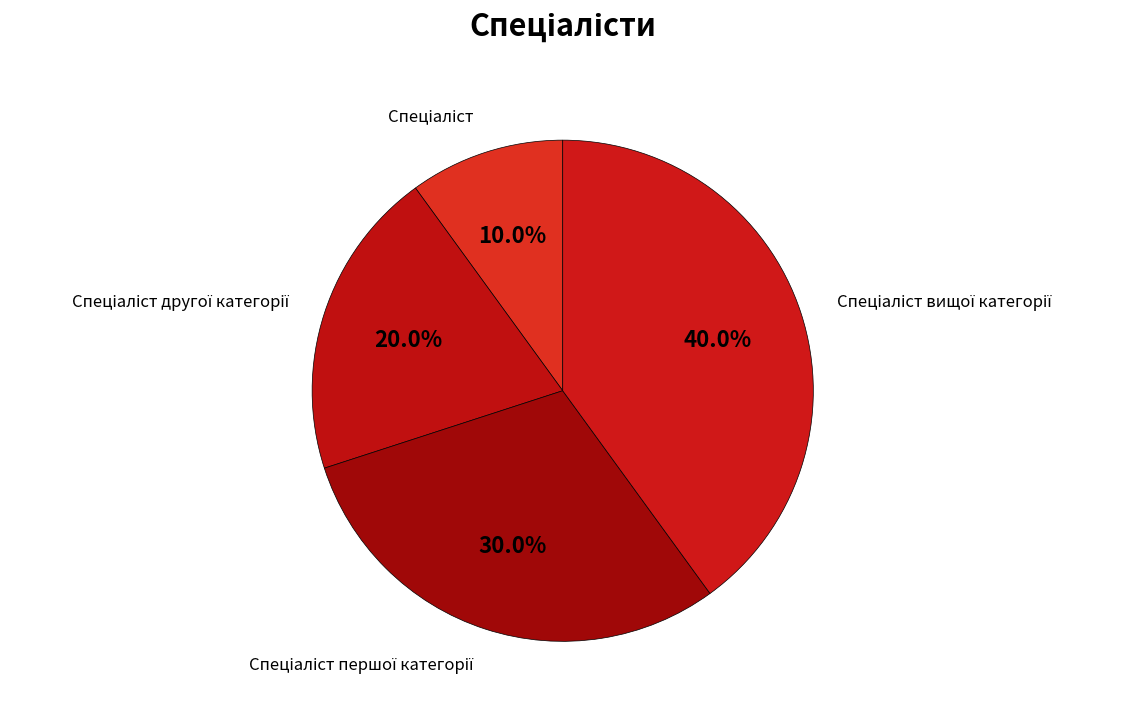

Is there any slice that represents more than half of the pie?

No